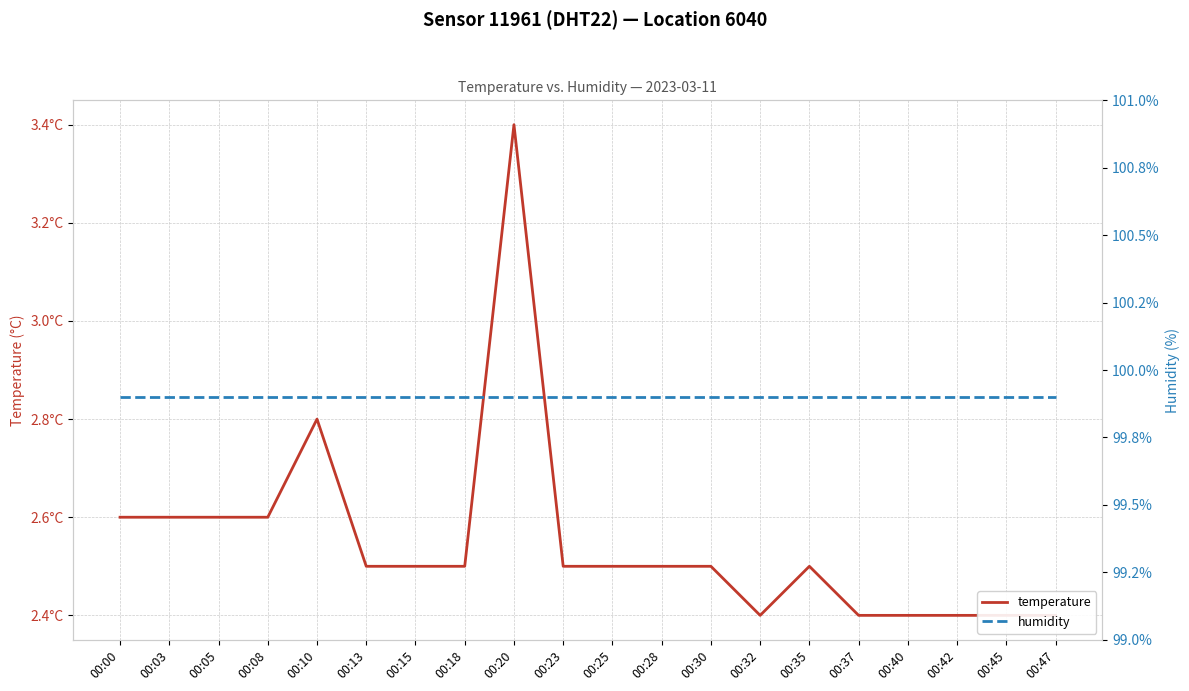

What is the sum of all humidity values?

1998.0